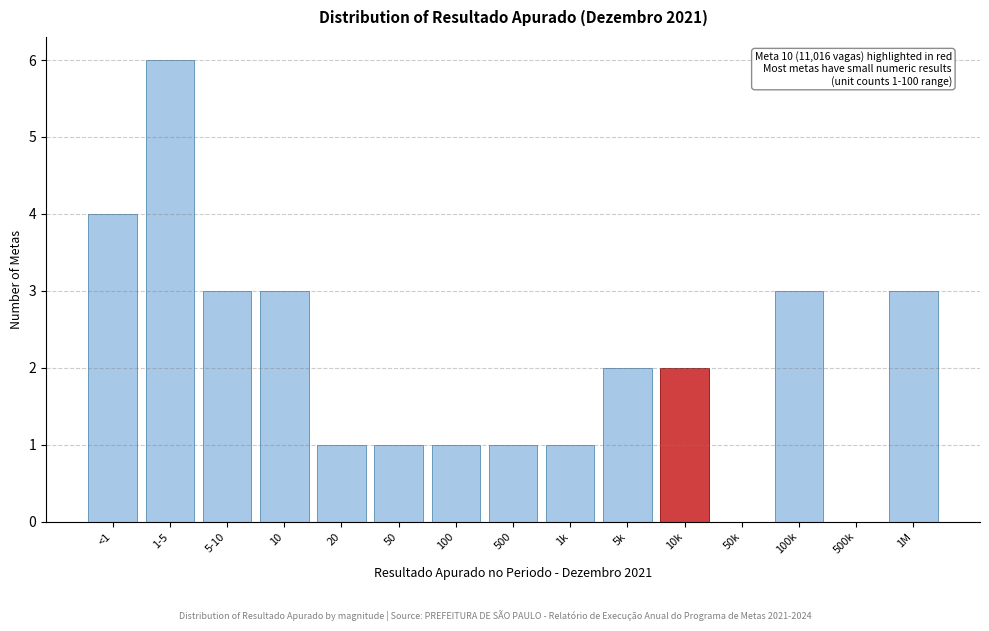

Reading right to left, what are all the values shown in this chart?

1M=3	500k=0	100k=3	50k=0	10k=2	5k=2	1k=1	500=1	100=1	50=1	20=1	10=3	5-10=3	1-5=6	<1=4